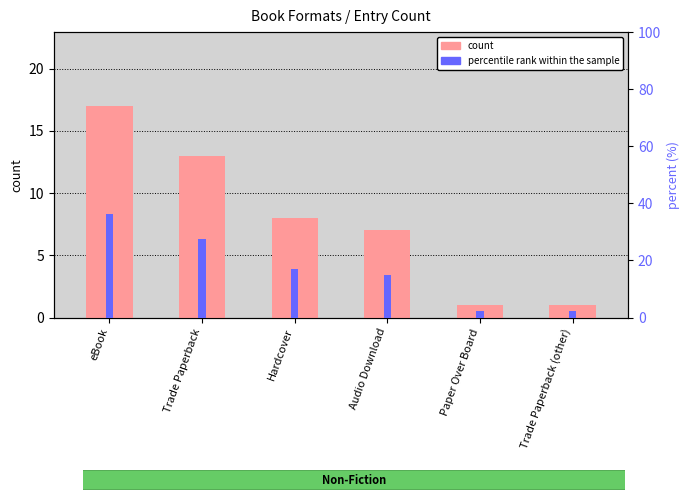

True or false: percentile rank within the sample has a value of 29.3 at Hardcover.

False